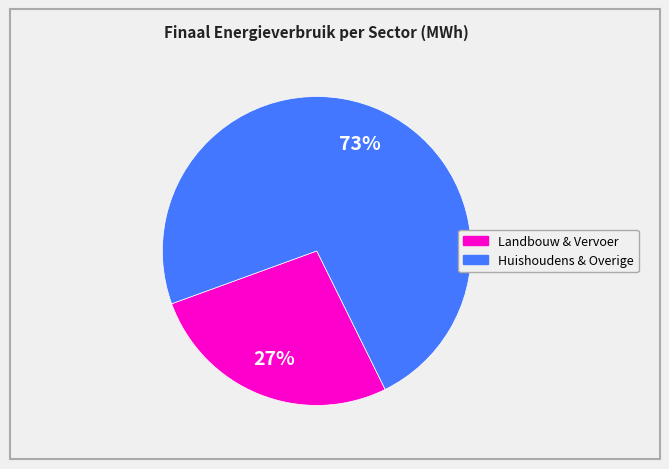

Is there a majority slice in this chart?

Yes